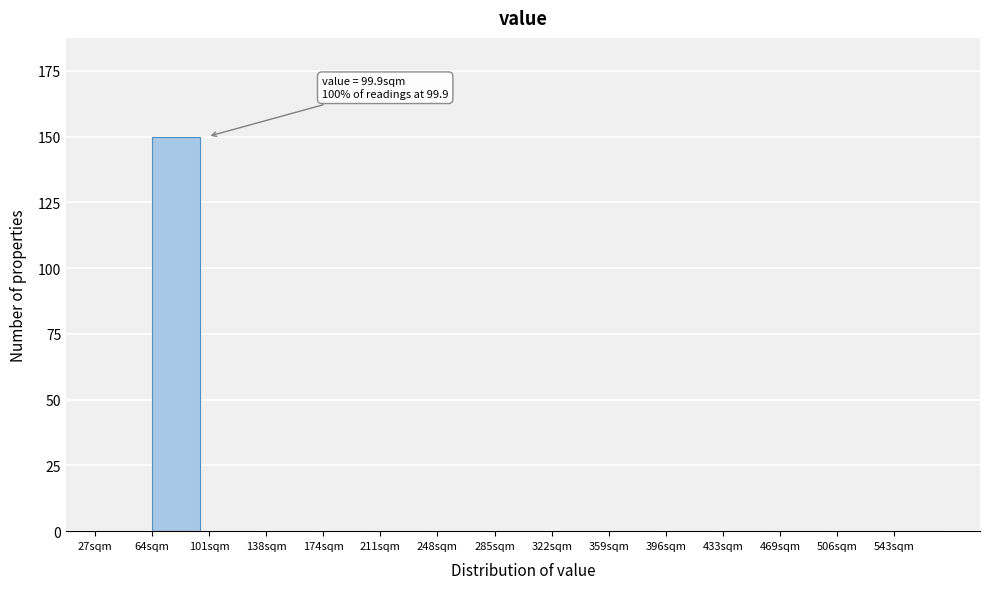

Reading left to right, list all the values displayed in this chart.

27sqm=0	64sqm=150	101sqm=0	138sqm=0	174sqm=0	211sqm=0	248sqm=0	285sqm=0	322sqm=0	359sqm=0	396sqm=0	433sqm=0	469sqm=0	506sqm=0	543sqm=0